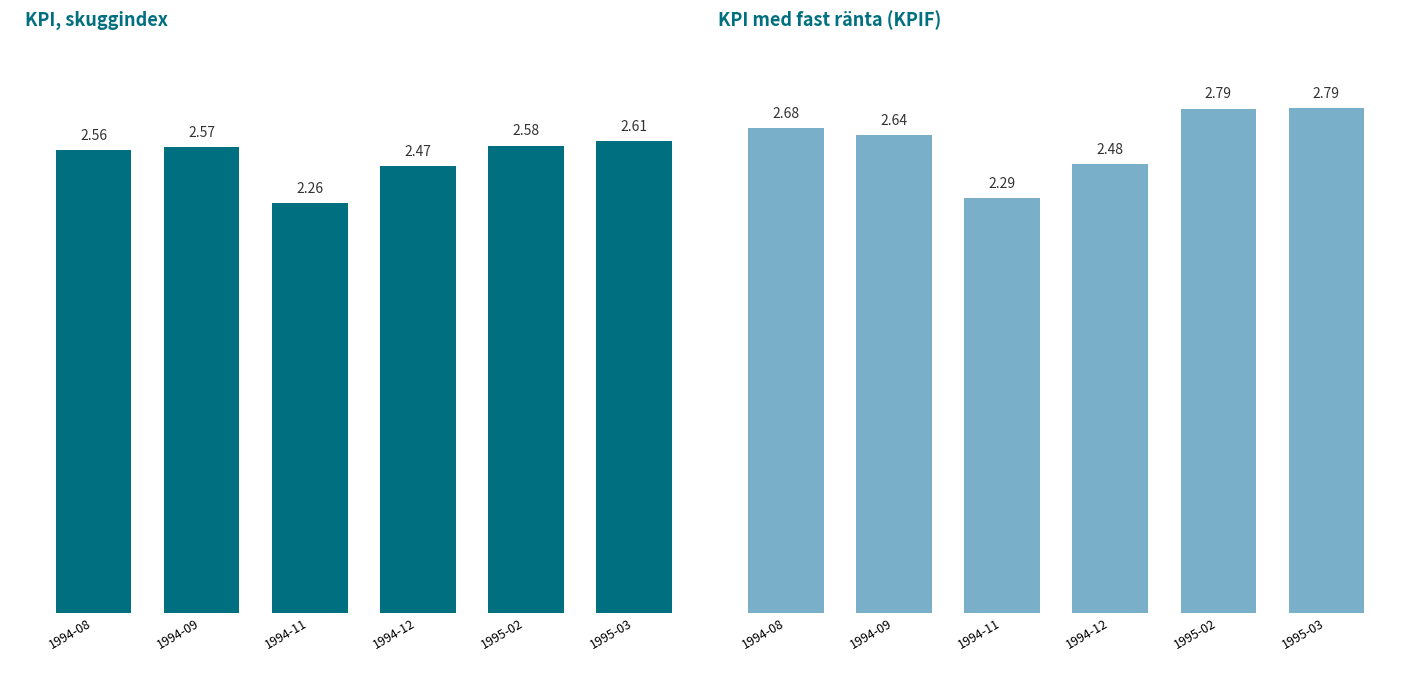

What is the label of the 5th bar from the left?

1995-02